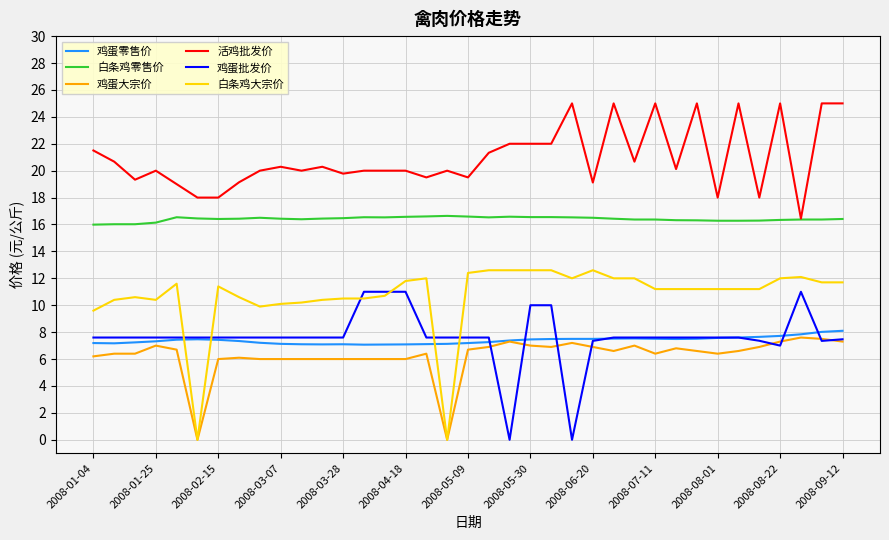

What is the highest value of the 鸡蛋大宗价 series?

7.6